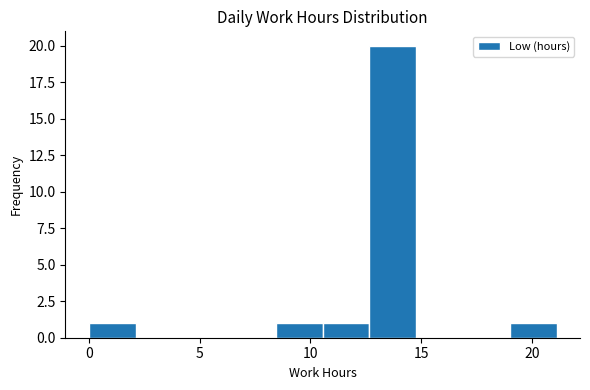

How tall is the bar that spans 19.0 to 21.0 on the x-axis? Neither the bar edges nor the heights are printed on the chart, so give them approximately, as read against the axes.

1